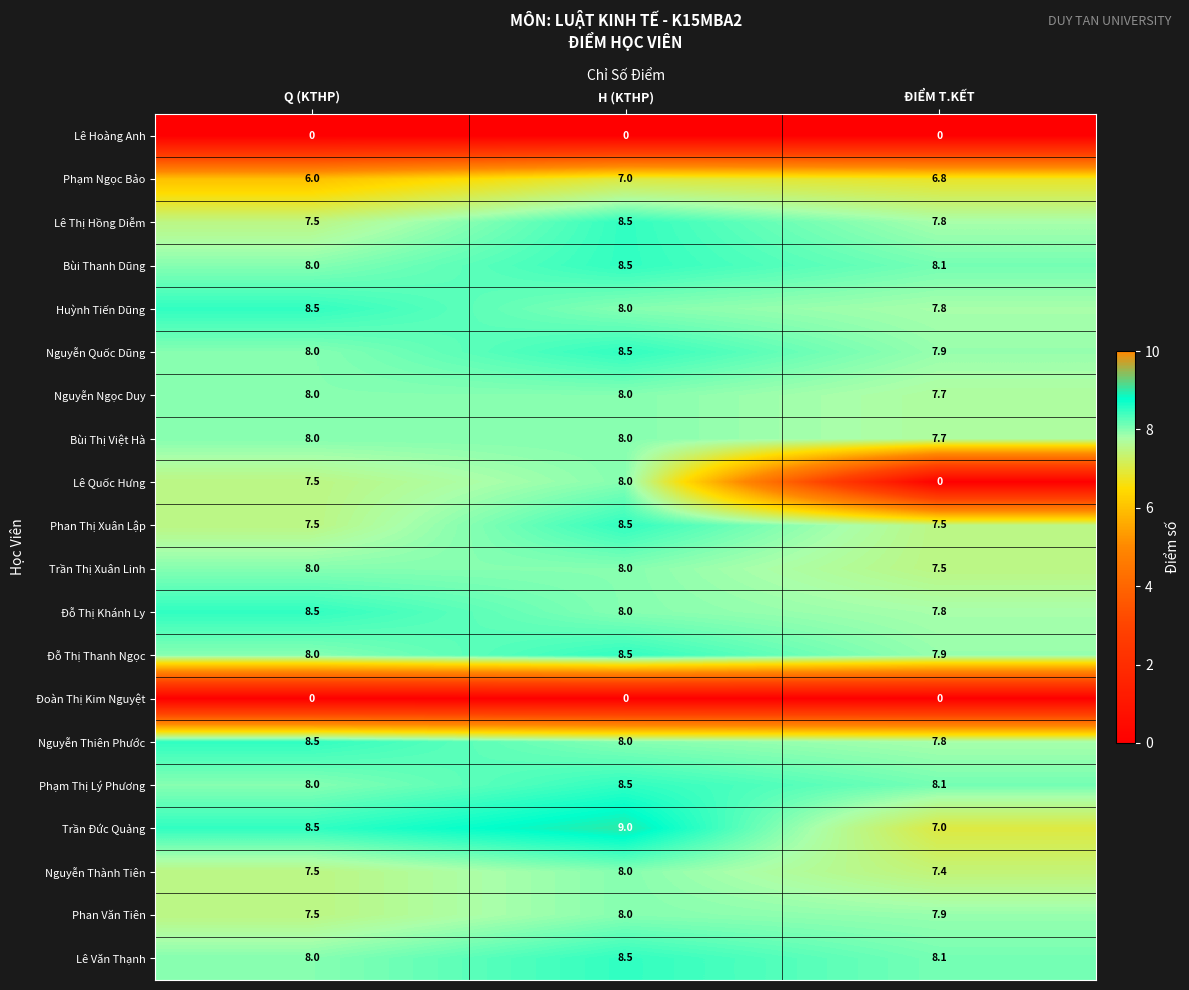

At which label does Lê Thị Hồng Diễm reach its peak?

H (KTHP)